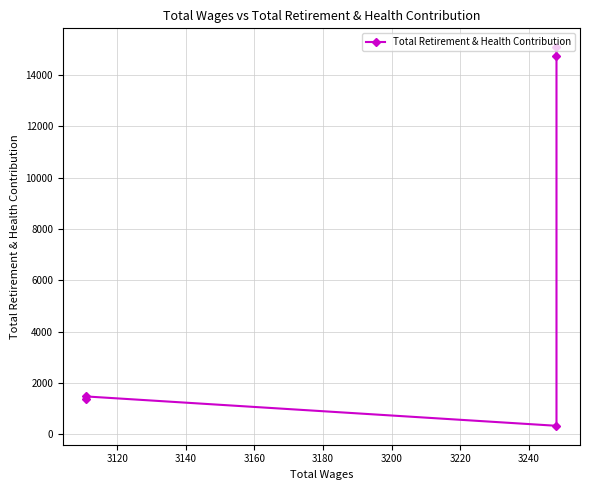

What is the maximum value shown in the chart?

15084